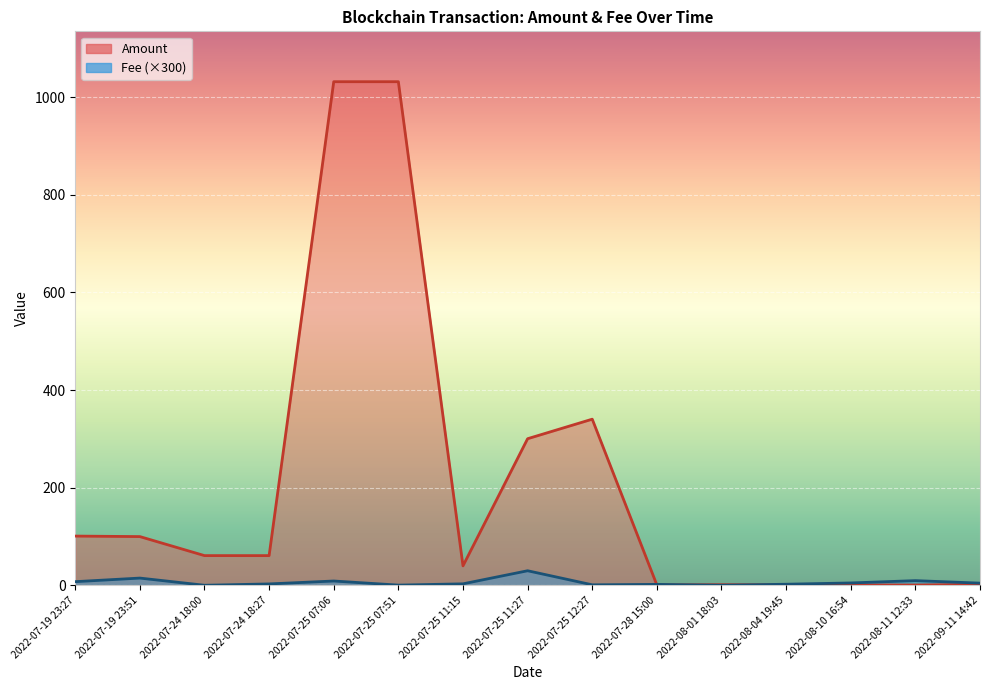

Is the value of Amount at 2022-08-10 16:54 greater than the value of Fee at 2022-07-24 18:27?

No